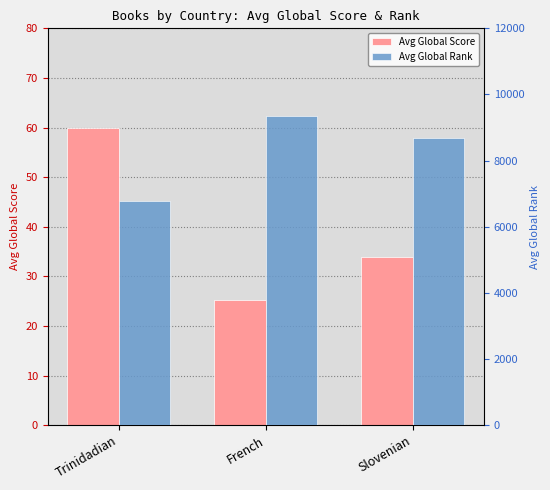

Reading left to right, list all the values displayed in this chart.

Avg Global Score: 60.0	25.2	34.0
Avg Global Rank: 6791.3	9341.2	8686.3